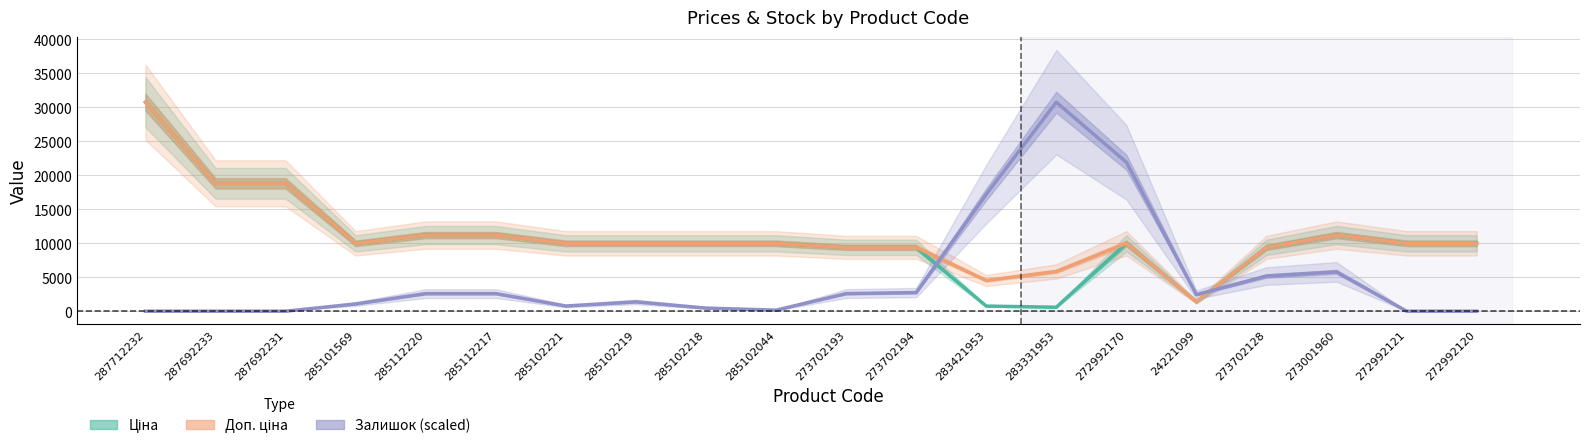

Between 273001960 and 273702193, which is larger?

273001960